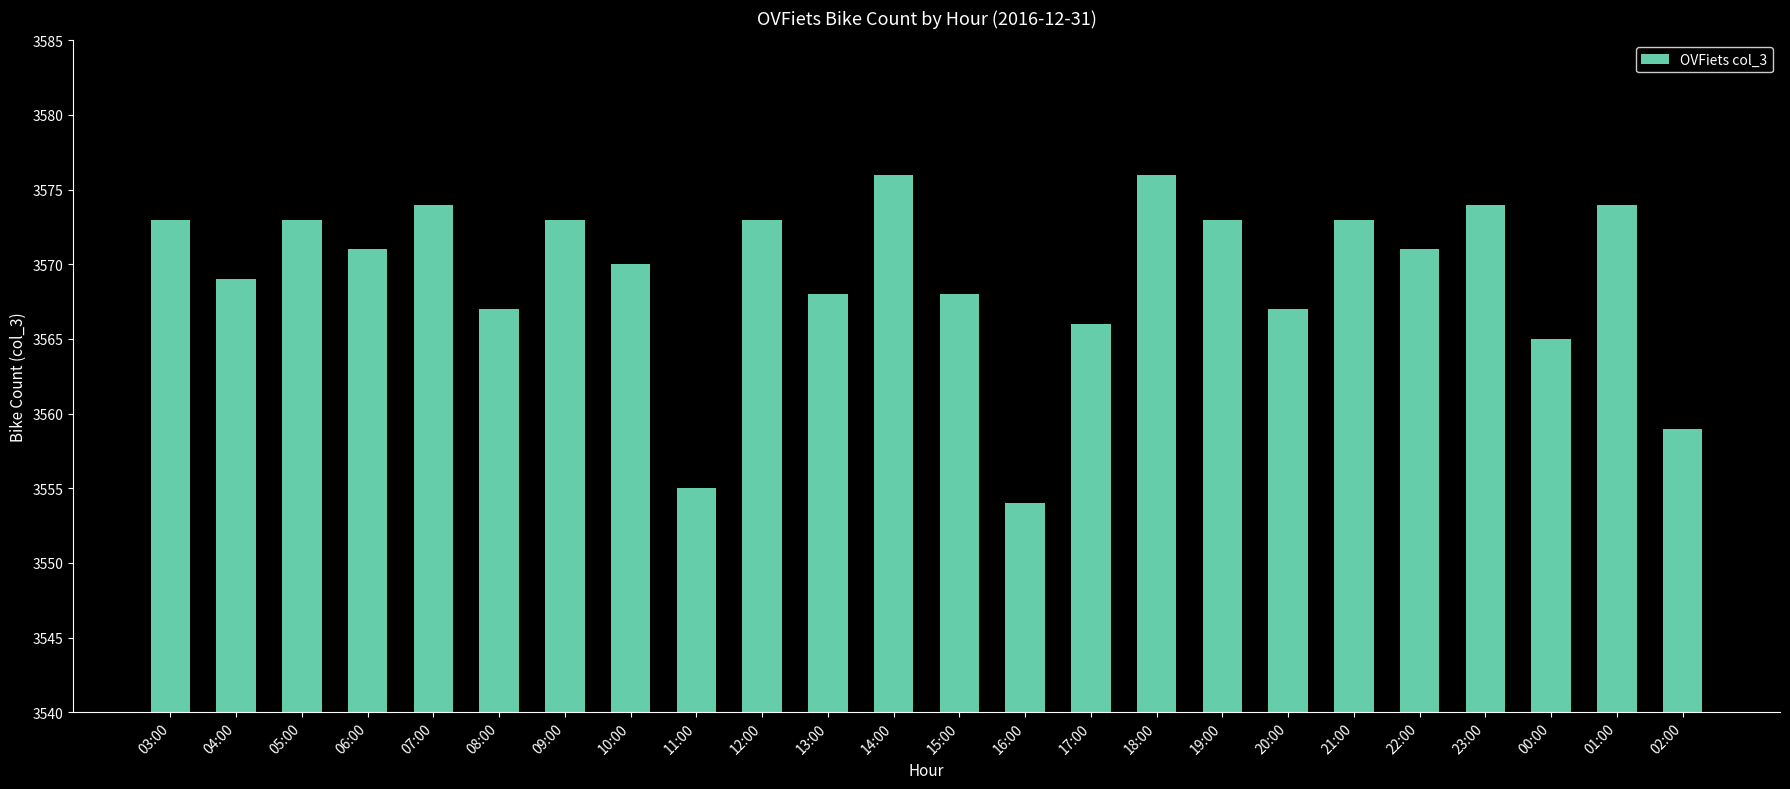

The chart shows a value of 5618 at 15:00. True or false?

False